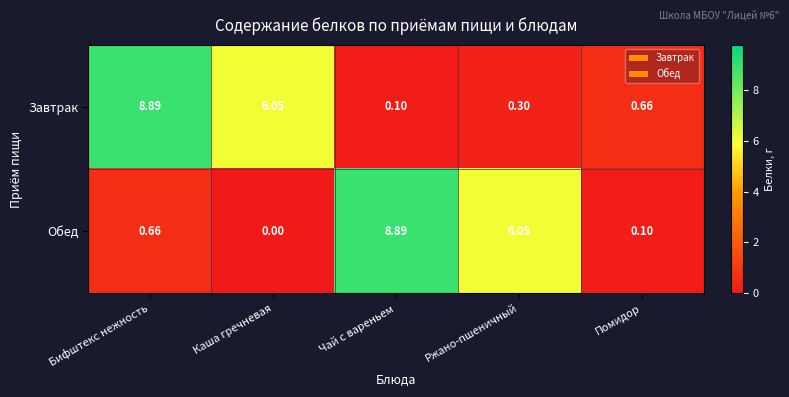

Which series has the largest total across all categories?

Завтрак